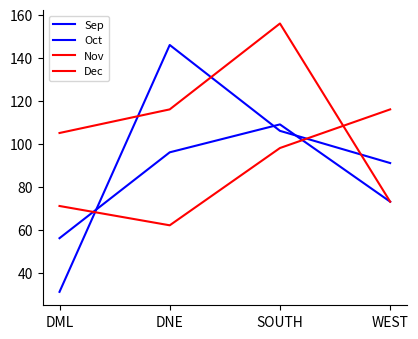

What is the label of the 2nd point from the right?

SOUTH